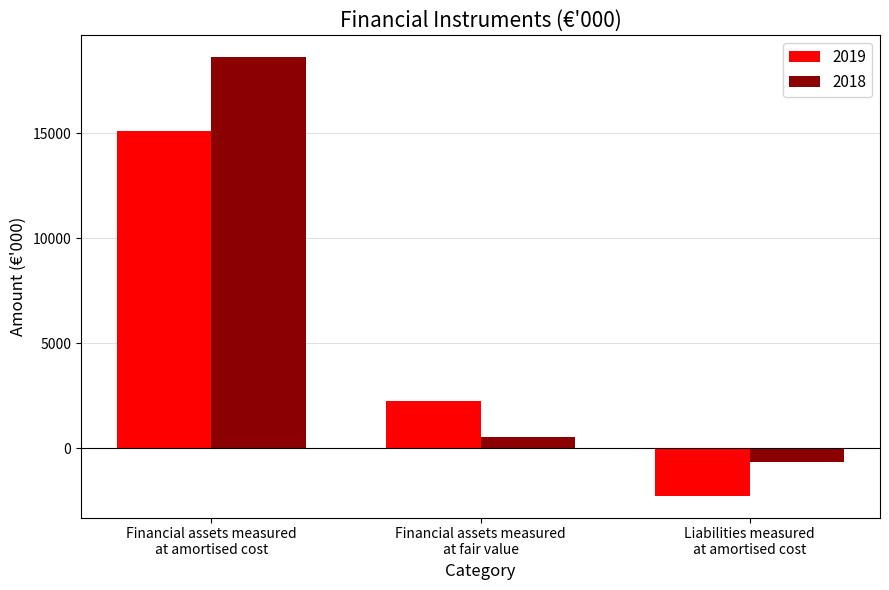

At how many categories does at least one series exceed 8648?

1